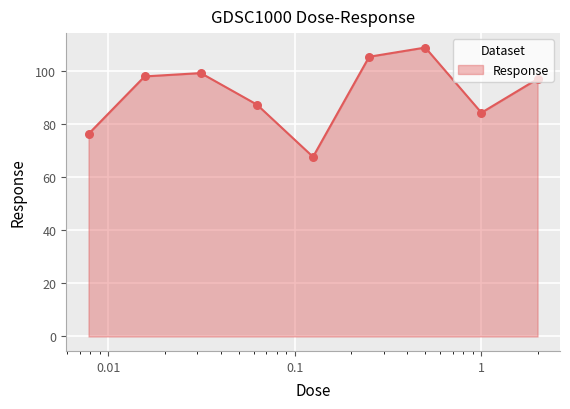

What is the greatest value displayed?

108.6